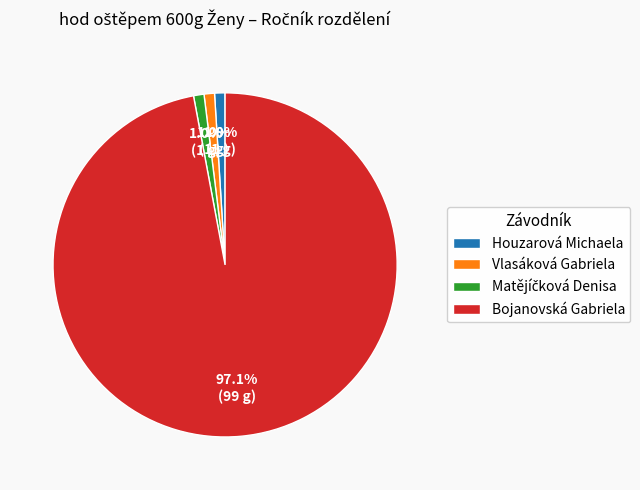

True or false: Vlasáková Gabriela accounts for 11% of the total.

False